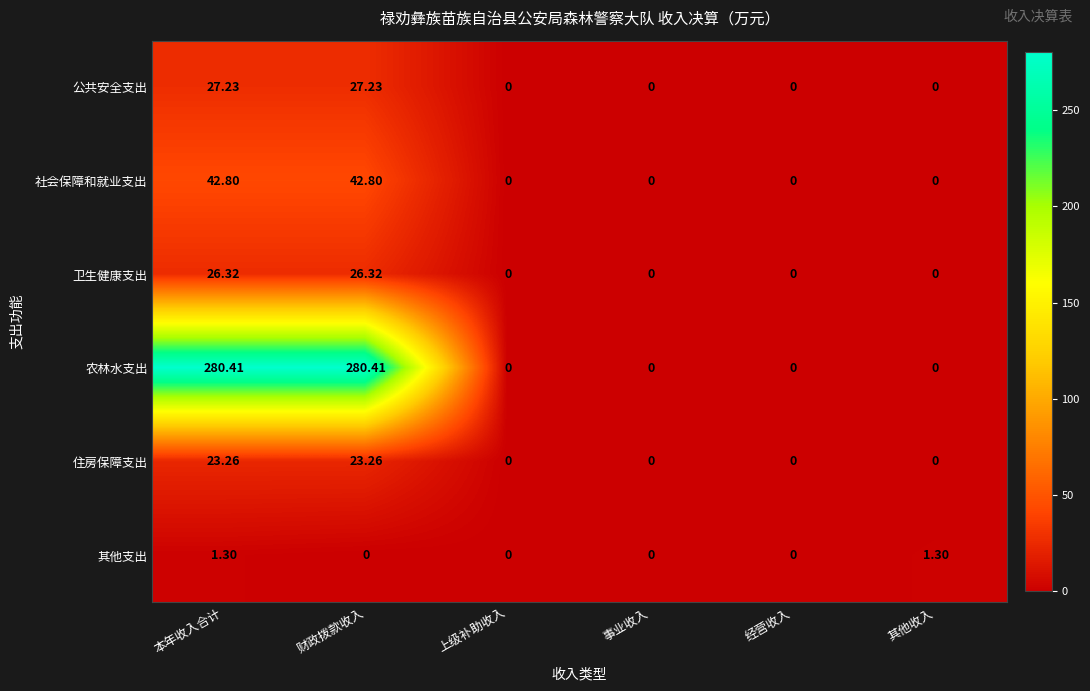

Which series has the largest total across all categories?

农林水支出